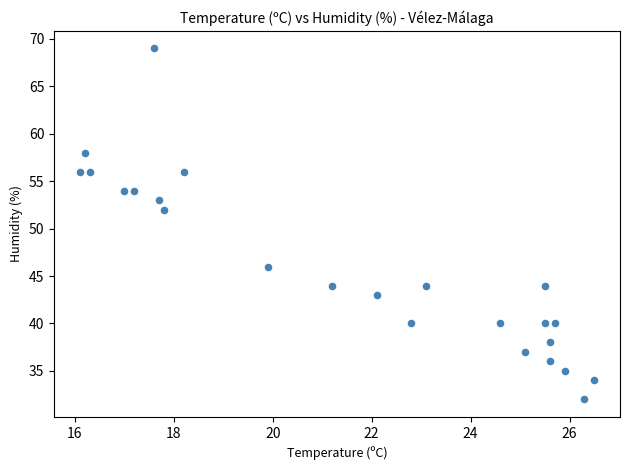

What Y value in the scatter plot is closest to 50?

52